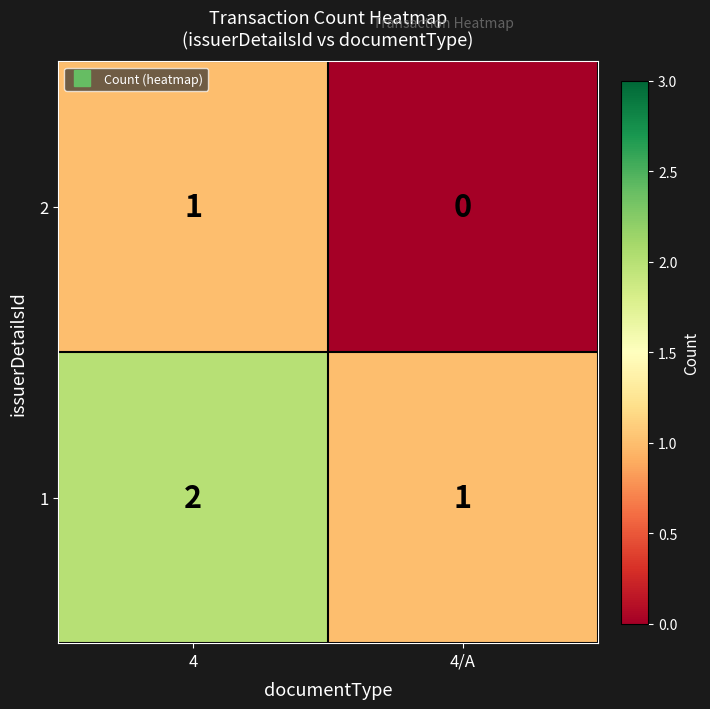

The value of 2 at 4 is 1. True or false?

True